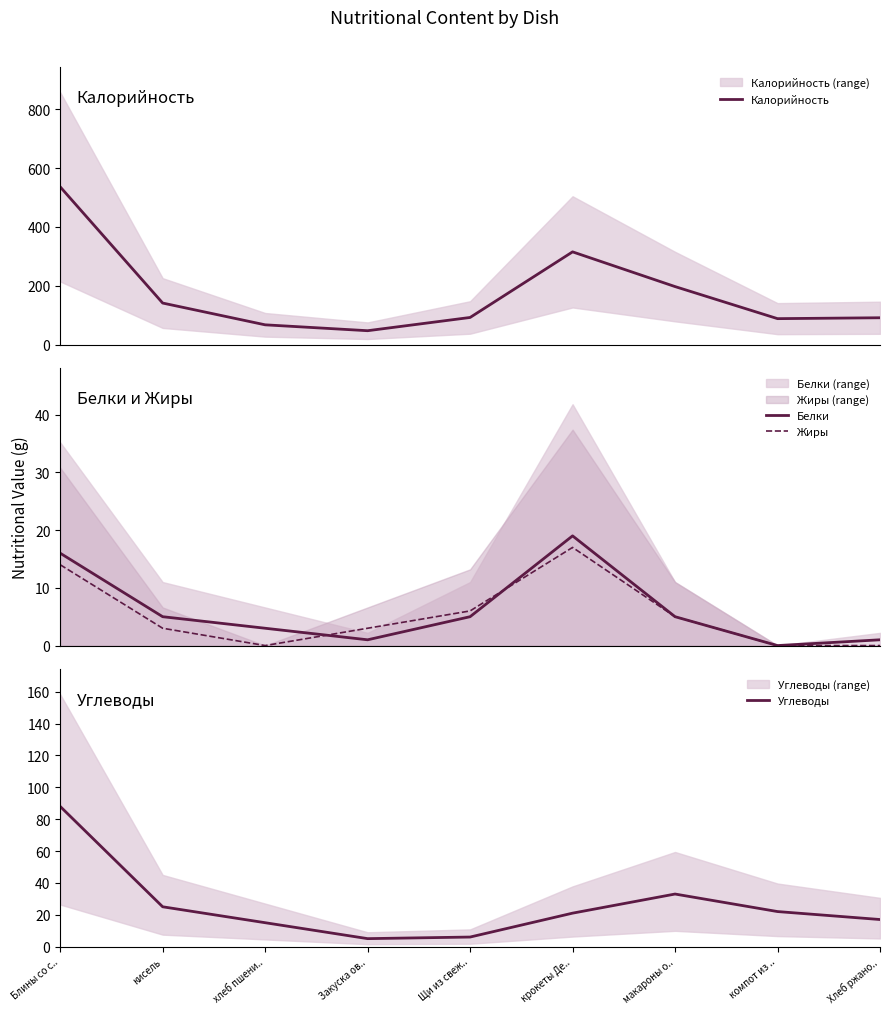

In Калорийность, how many points are higher than both neighbors (excluding endpoints)?

1